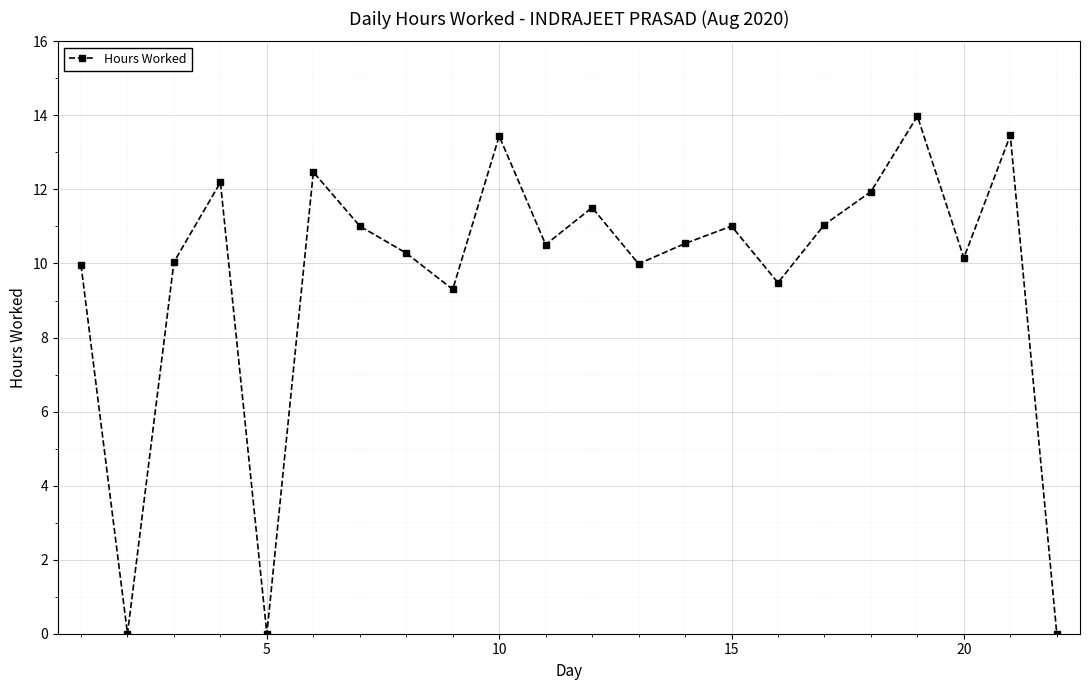

How many interior local valleys (lower than both neighbors) does the data have?

7